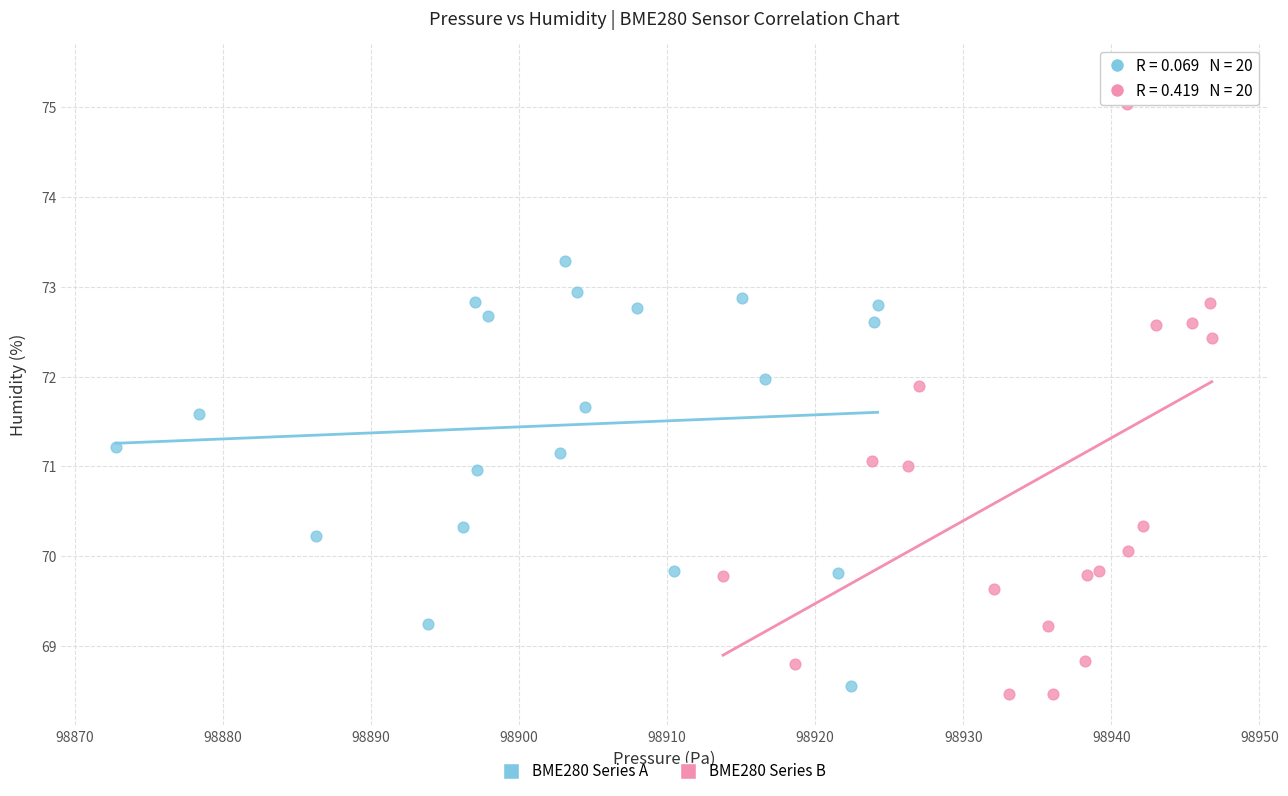

Which series has the largest Y range (max minus min)?

BME280 Series B